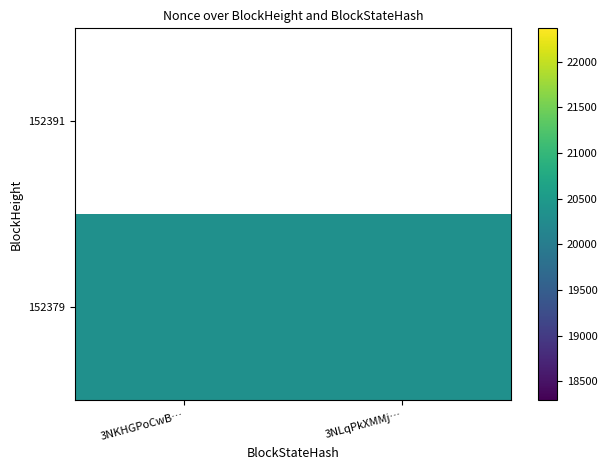

True or false: 152379 has a value of 20330.0 at 3NLqPkXMMj….

True